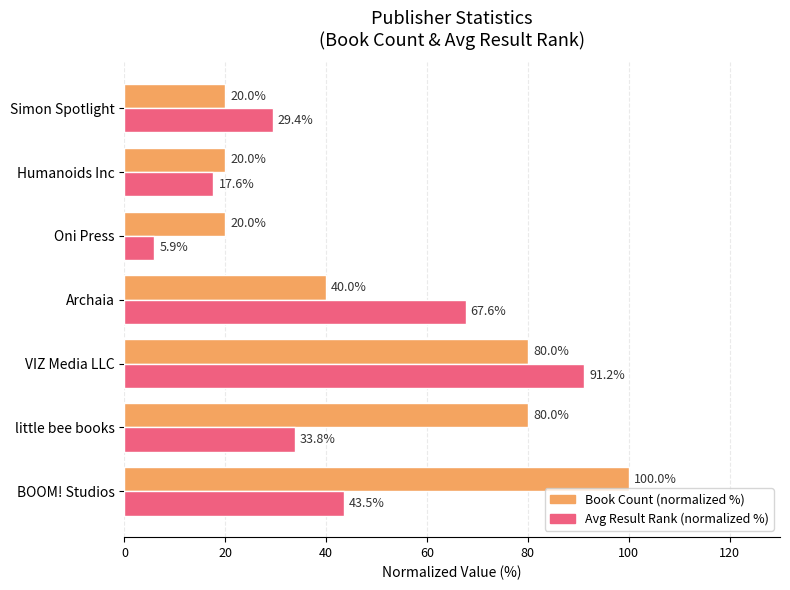

The Book Count (normalized %) series shows 17.9 at Archaia. True or false?

False